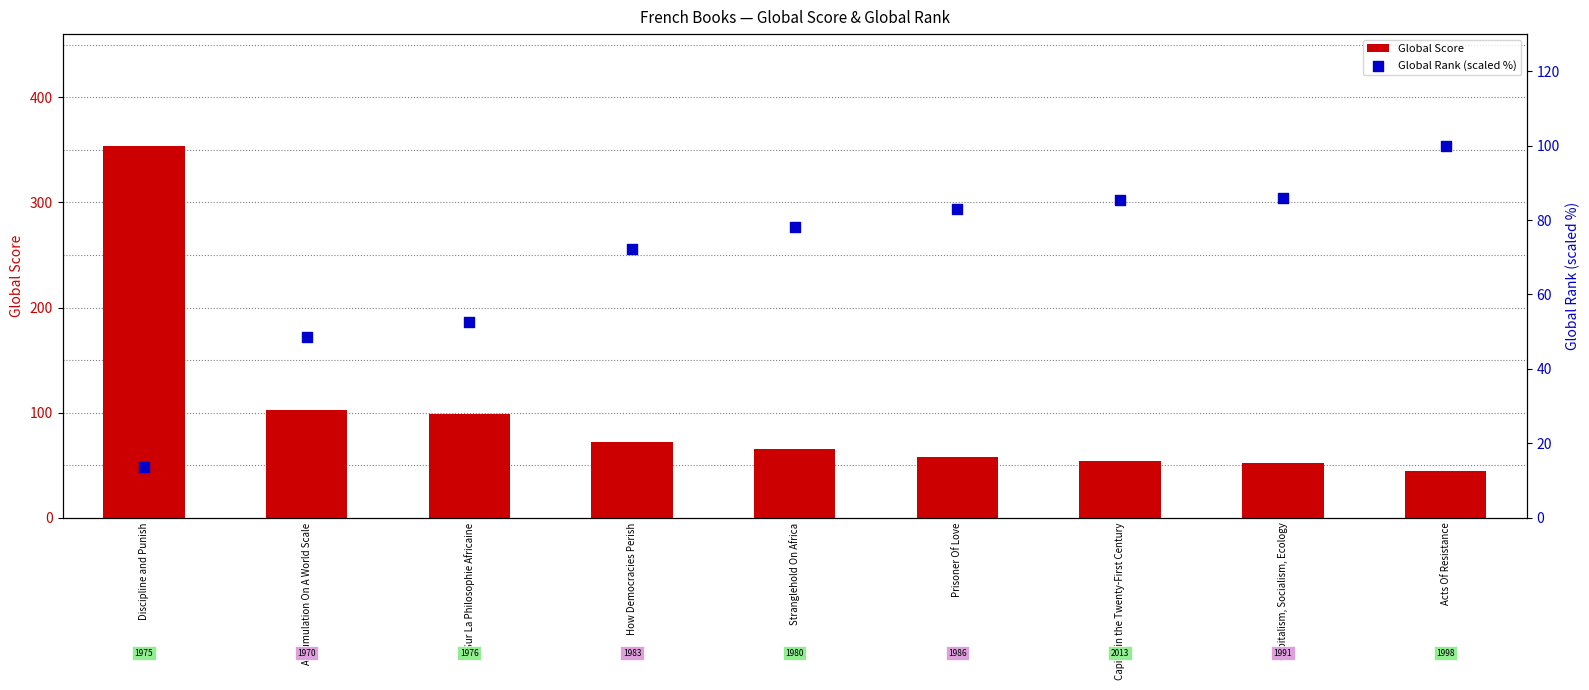

What are all the series names shown in the legend?

Global Score, Global Rank (scaled %)